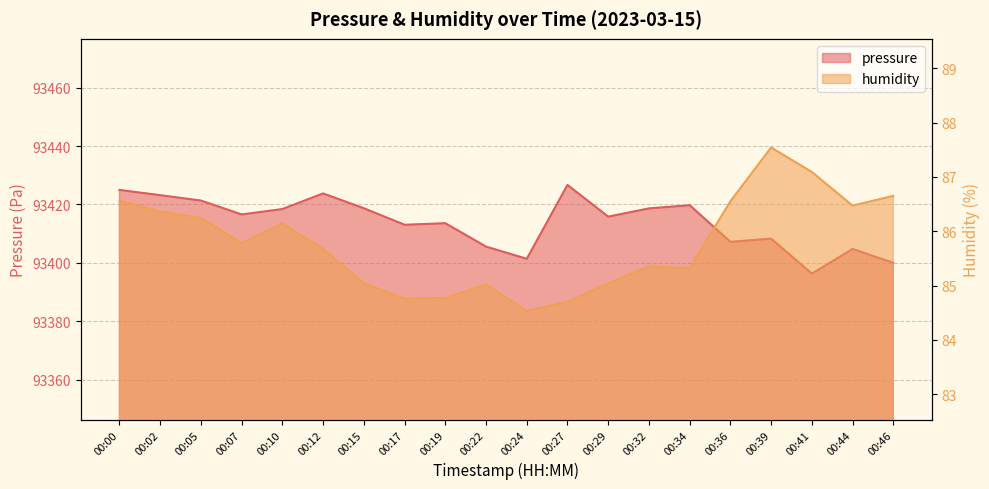

Where is the first local minimum for humidity?

00:07